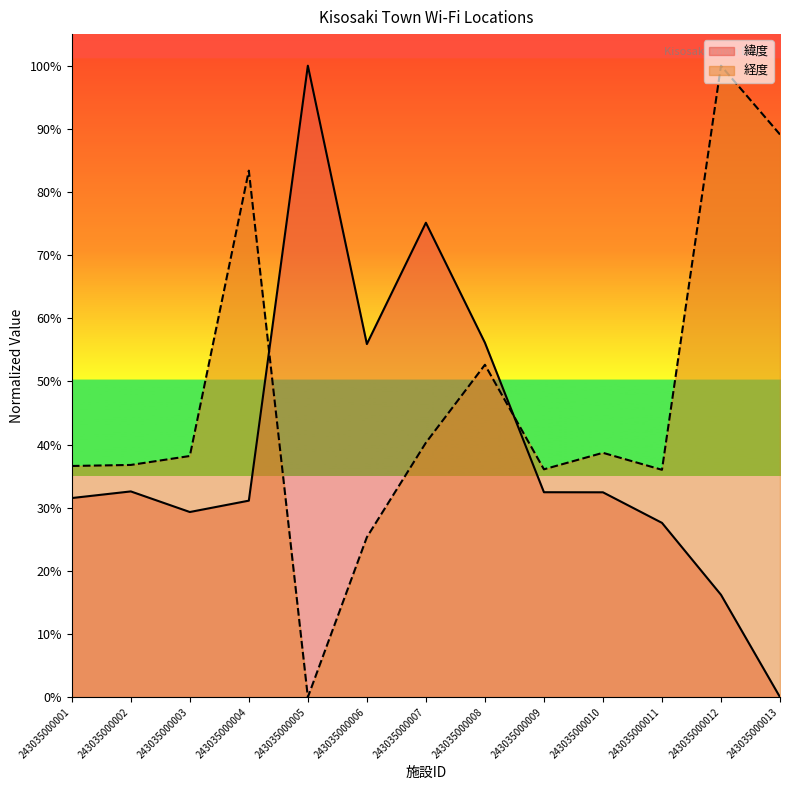

How many lines are shown in the chart?

2